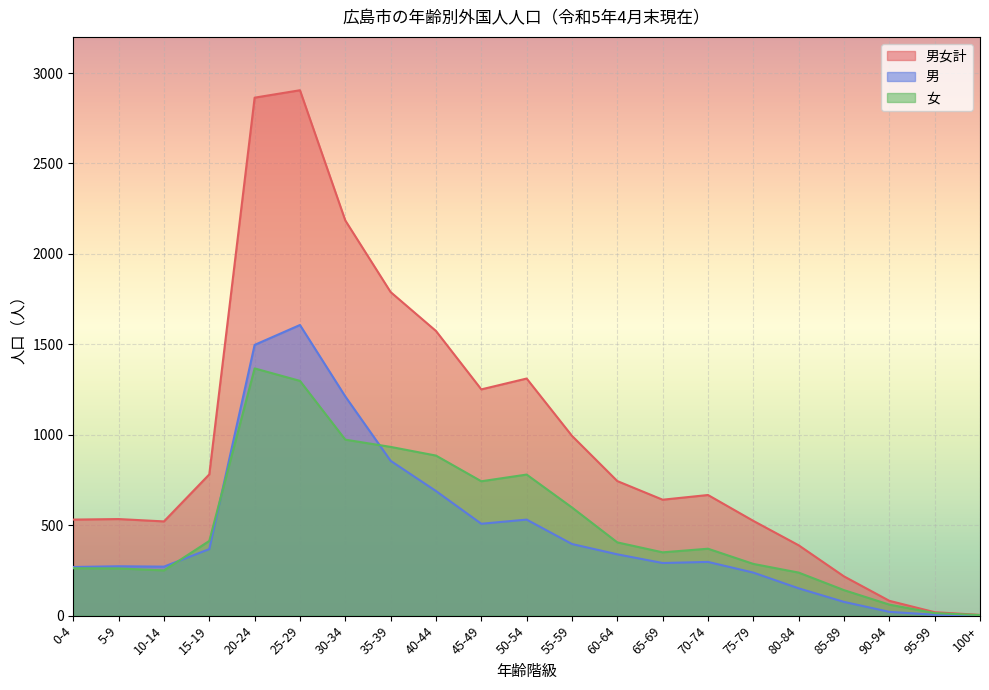

What is the label of the 14th point from the left?

65-69